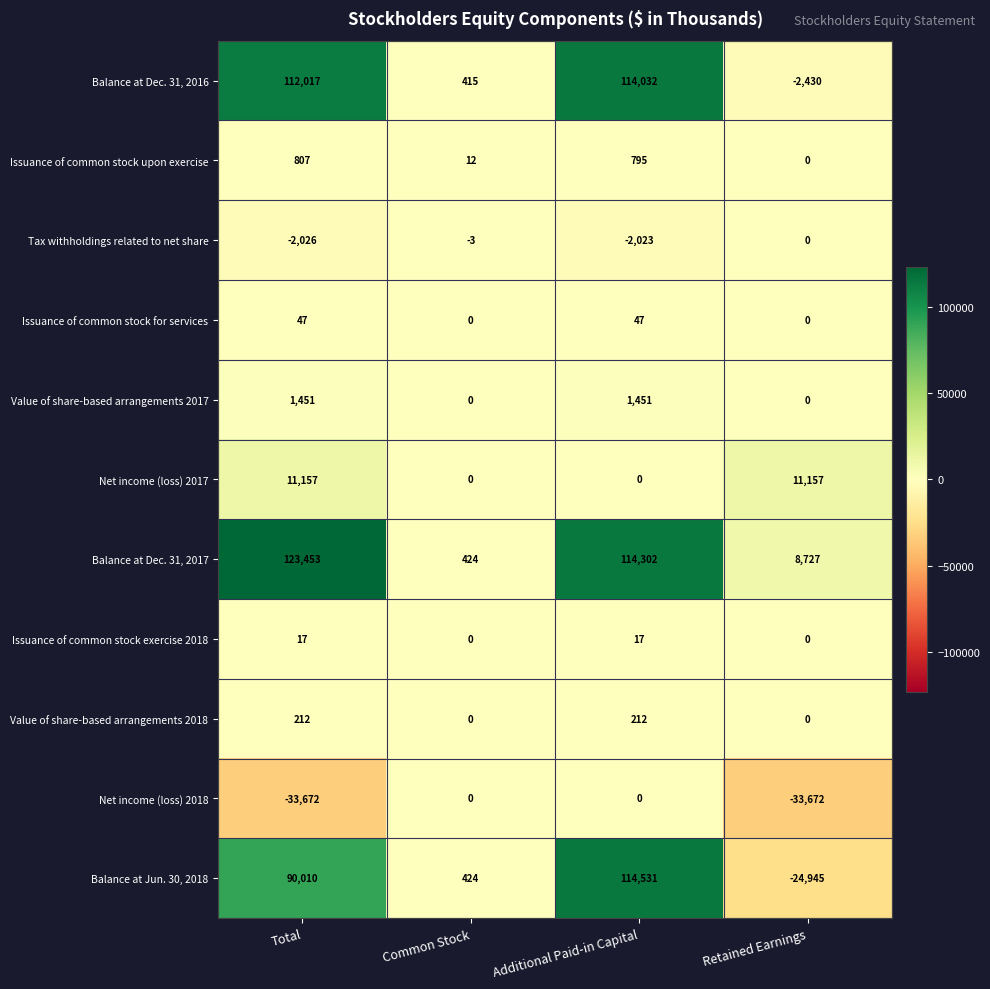

At Total, list the series in order from largest to smallest.

Balance at Dec. 31, 2017, Balance at Dec. 31, 2016, Balance at Jun. 30, 2018, Net income (loss) 2017, Value of share-based arrangements 2017, Issuance of common stock upon exercise, Value of share-based arrangements 2018, Issuance of common stock for services, Issuance of common stock exercise 2018, Tax withholdings related to net share, Net income (loss) 2018